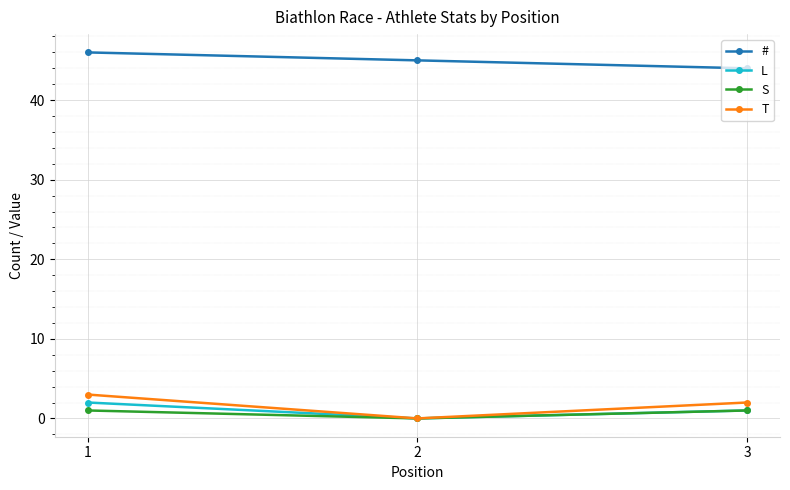

At which category is the sum across all series the highest?

1